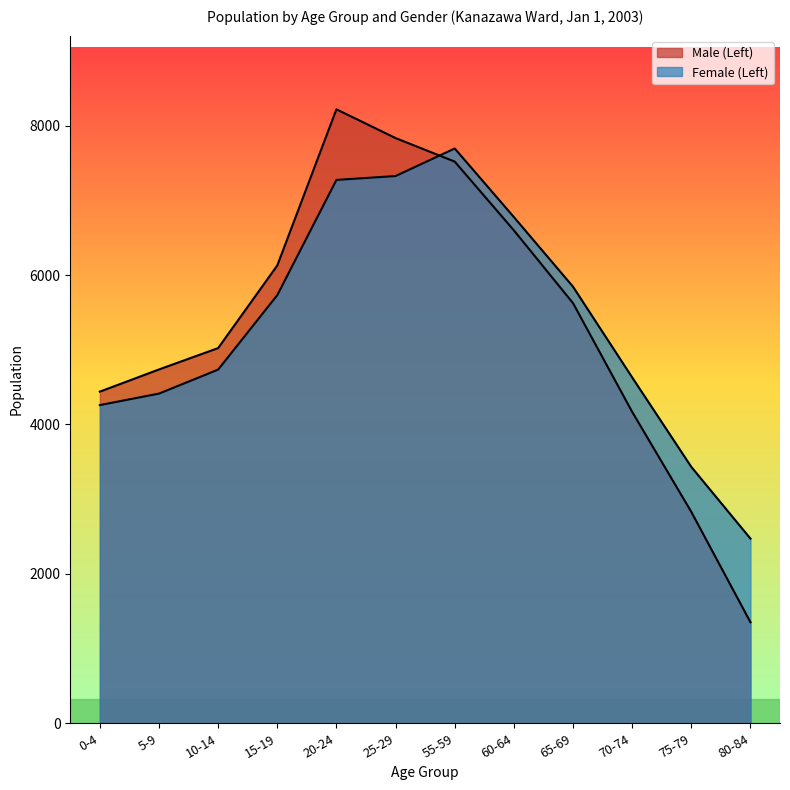

Is the value of Female (Left) at 5-9 greater than the value of Male (Left) at 25-29?

No